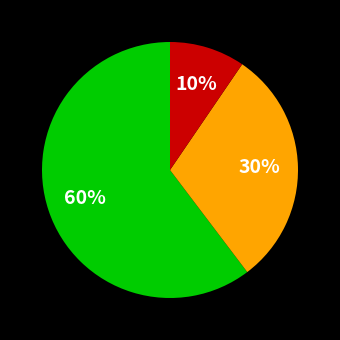

To the nearest percent, what is the average slice percentage?

33%